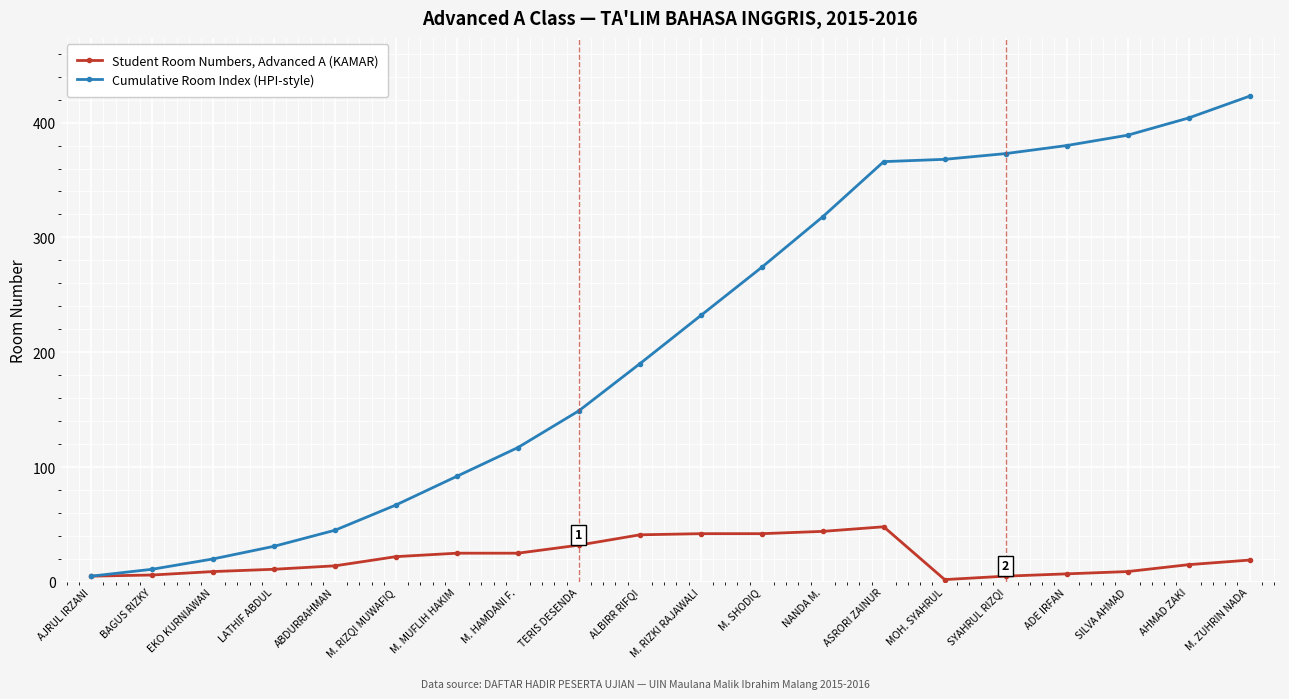

Which series has the largest total across all categories?

Cumulative Room Index (HPI-style)